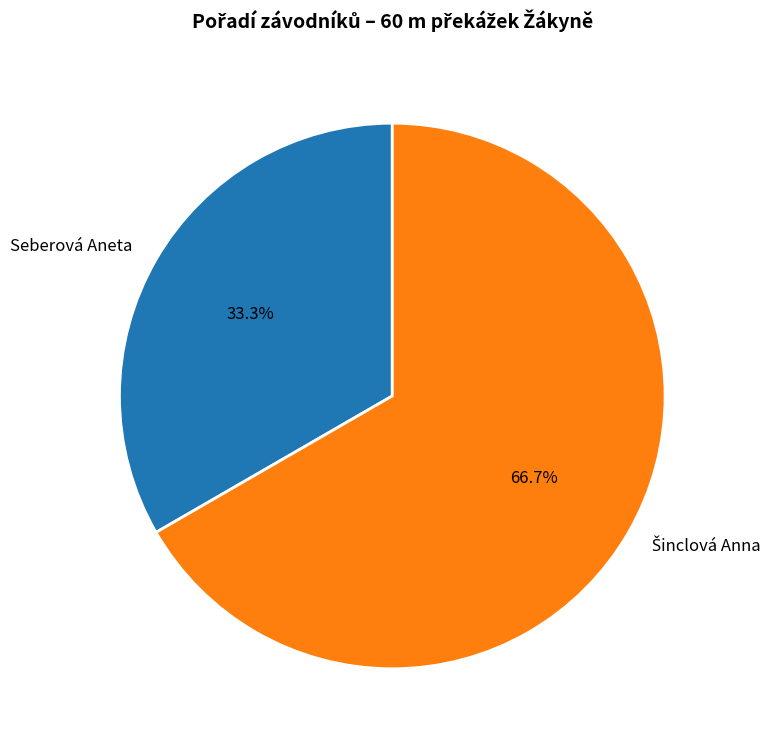

To the nearest percent, what is the difference between the largest and smallest slice percentages?

33%